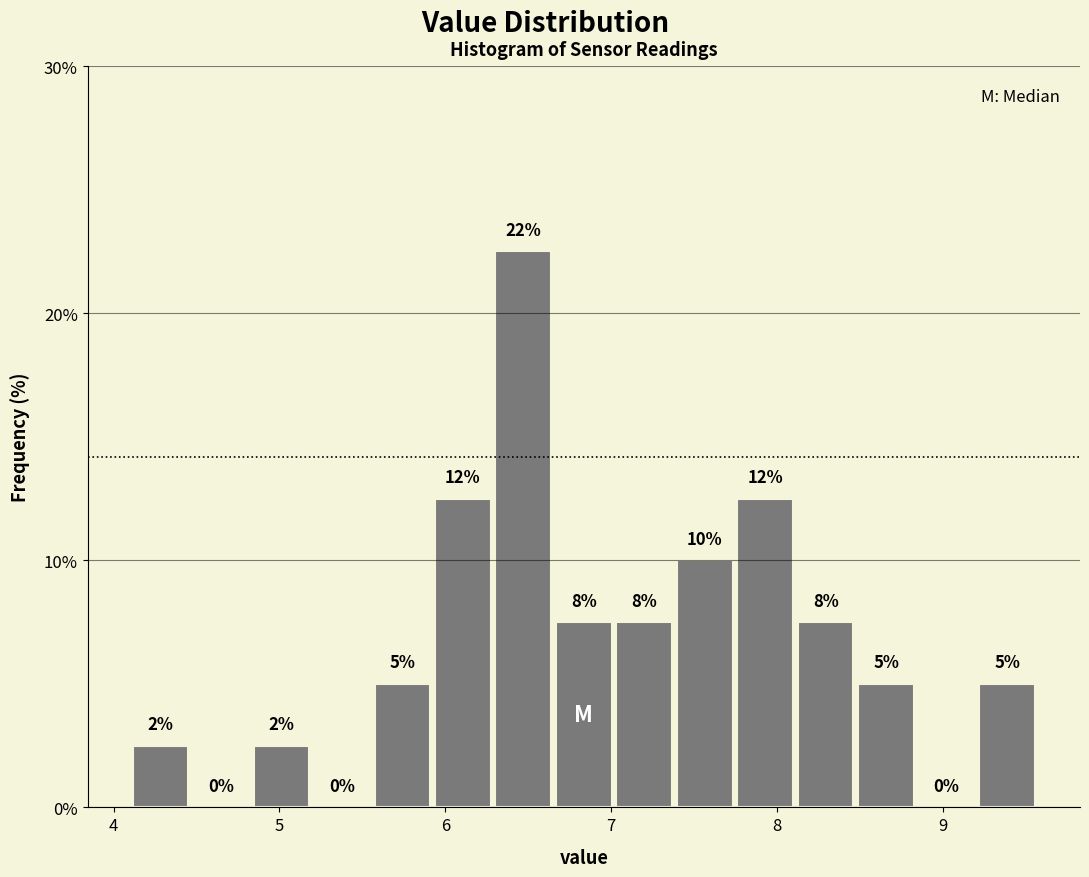

Read against the x-axis, roughly where is the centre of the tallest bar?

6.5